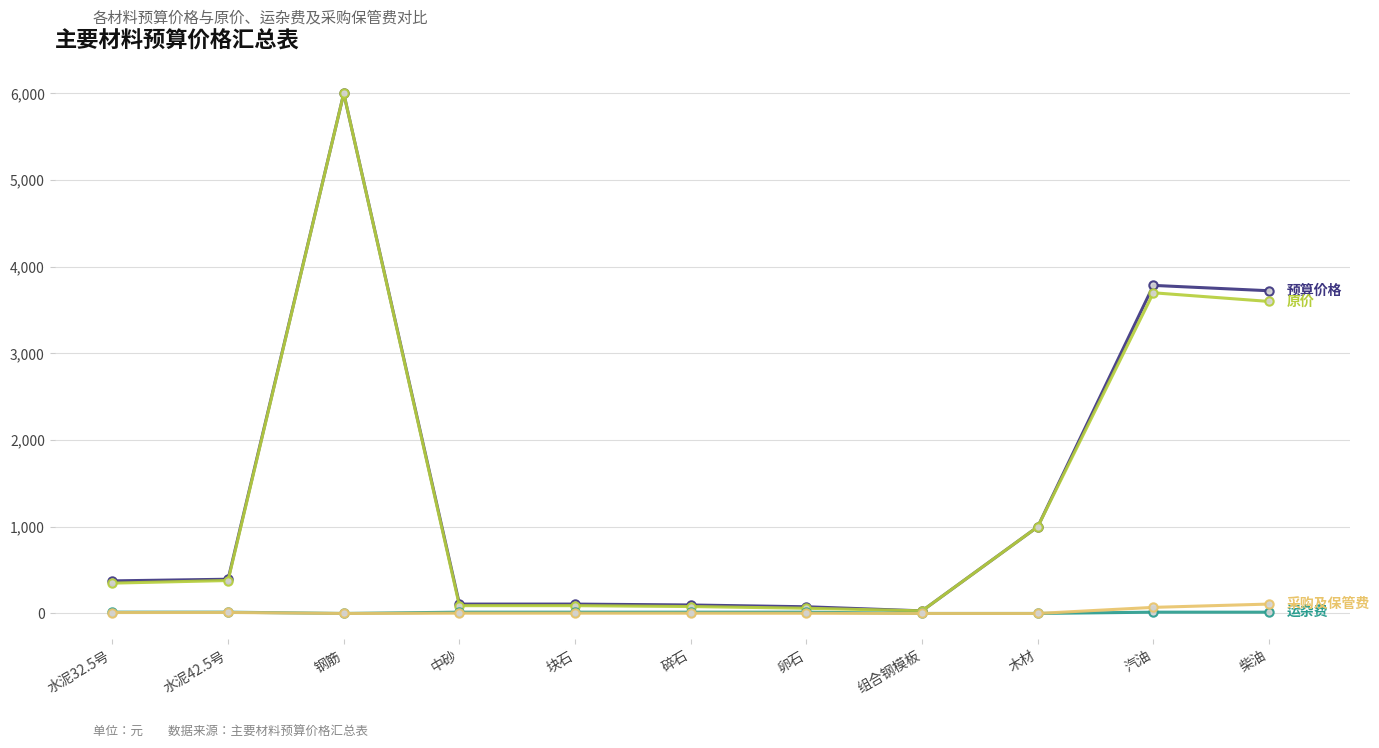

What is the greatest value displayed?

6000.0